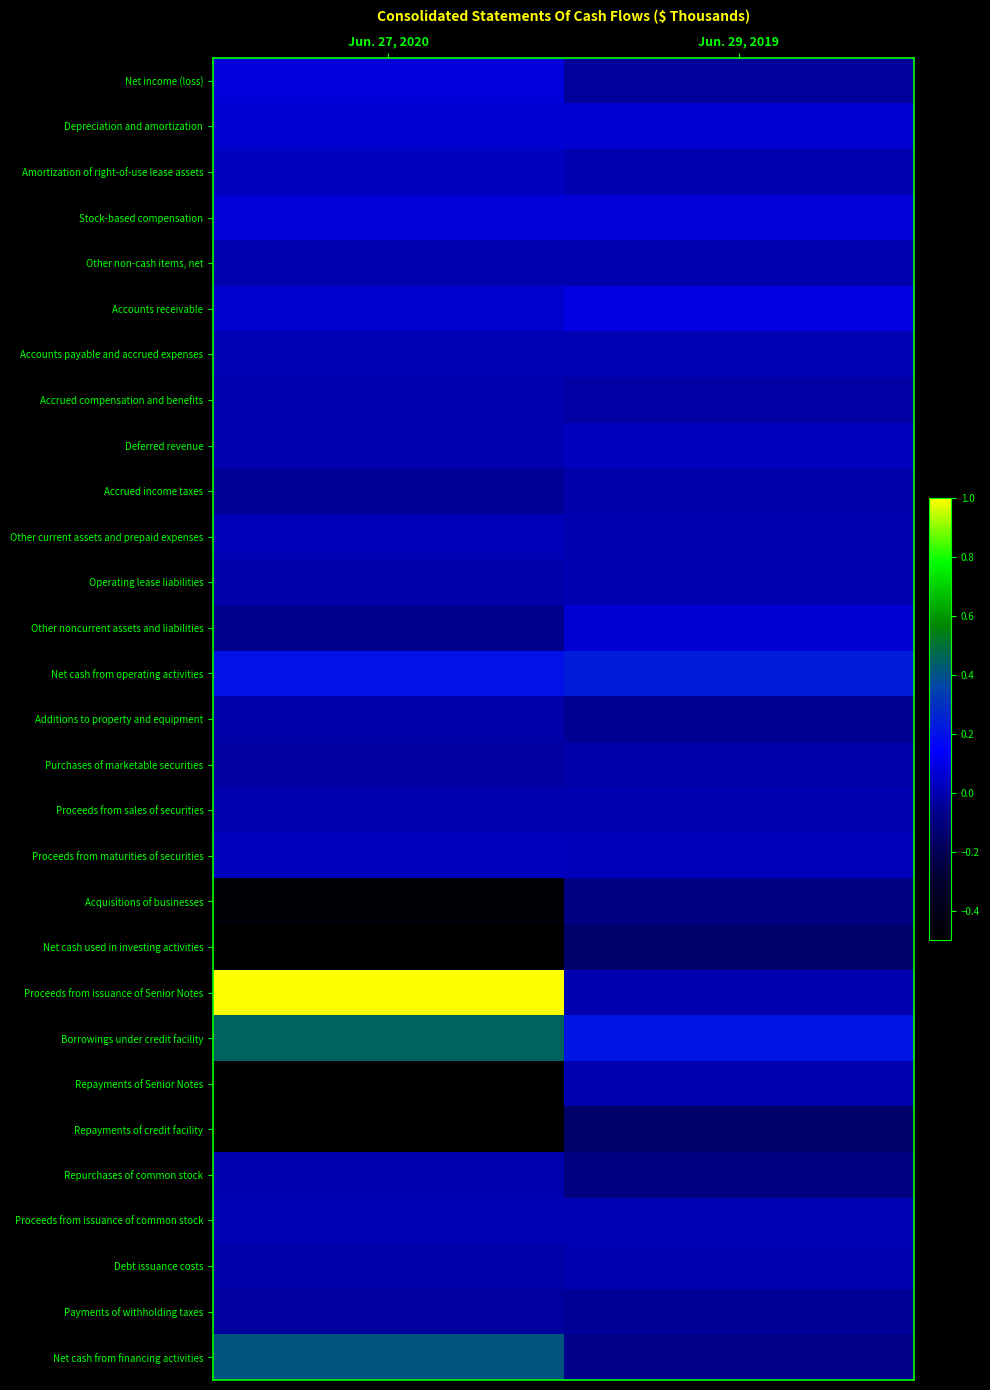

Between Jun. 29, 2019 and Jun. 27, 2020, which is larger?

Jun. 27, 2020